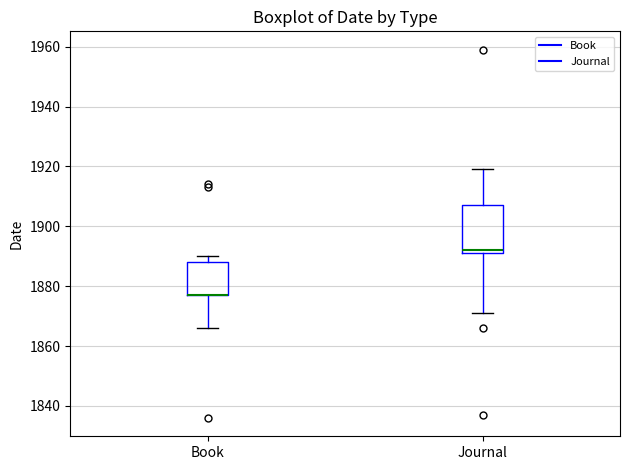

Where does the lower whisker of the box for Book end on the y-axis? The values are not printed on the chart, so give them approximately, as read against the axis.

1866